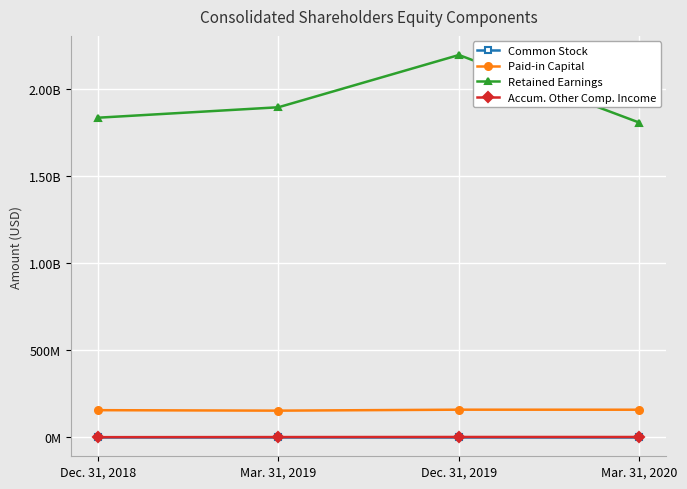

What is the minimum value shown in the chart?

-300000